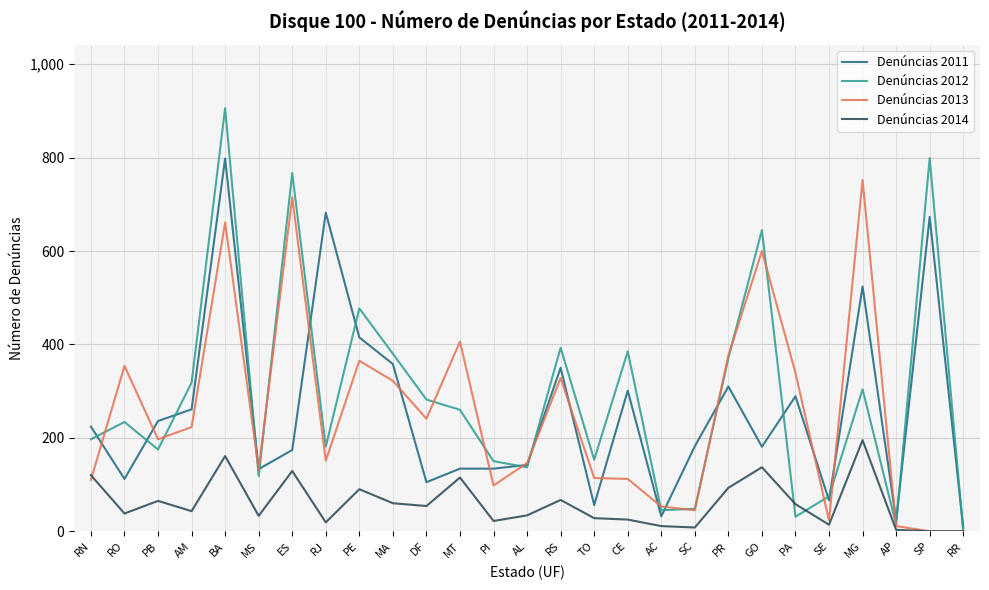

Which series has the largest total across all categories?

Denúncias 2012